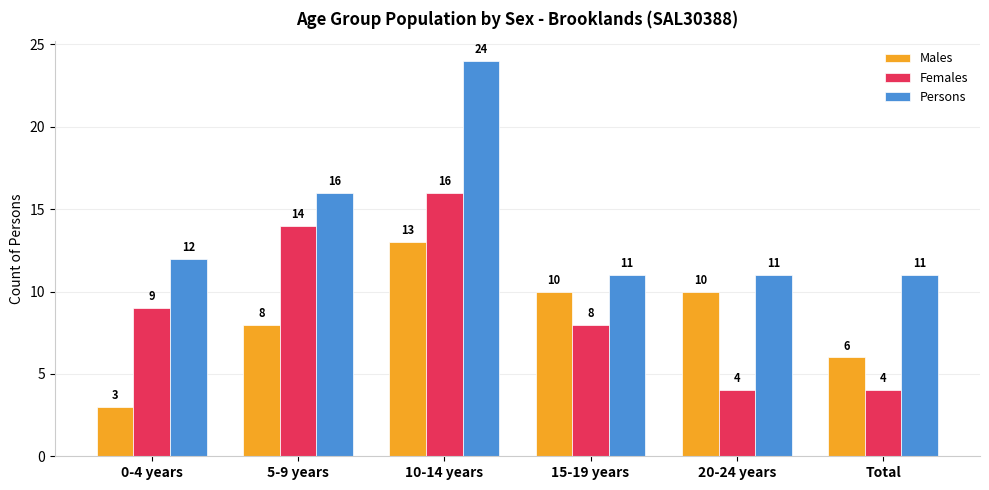

Which category has the lowest value across all series?

0-4 years